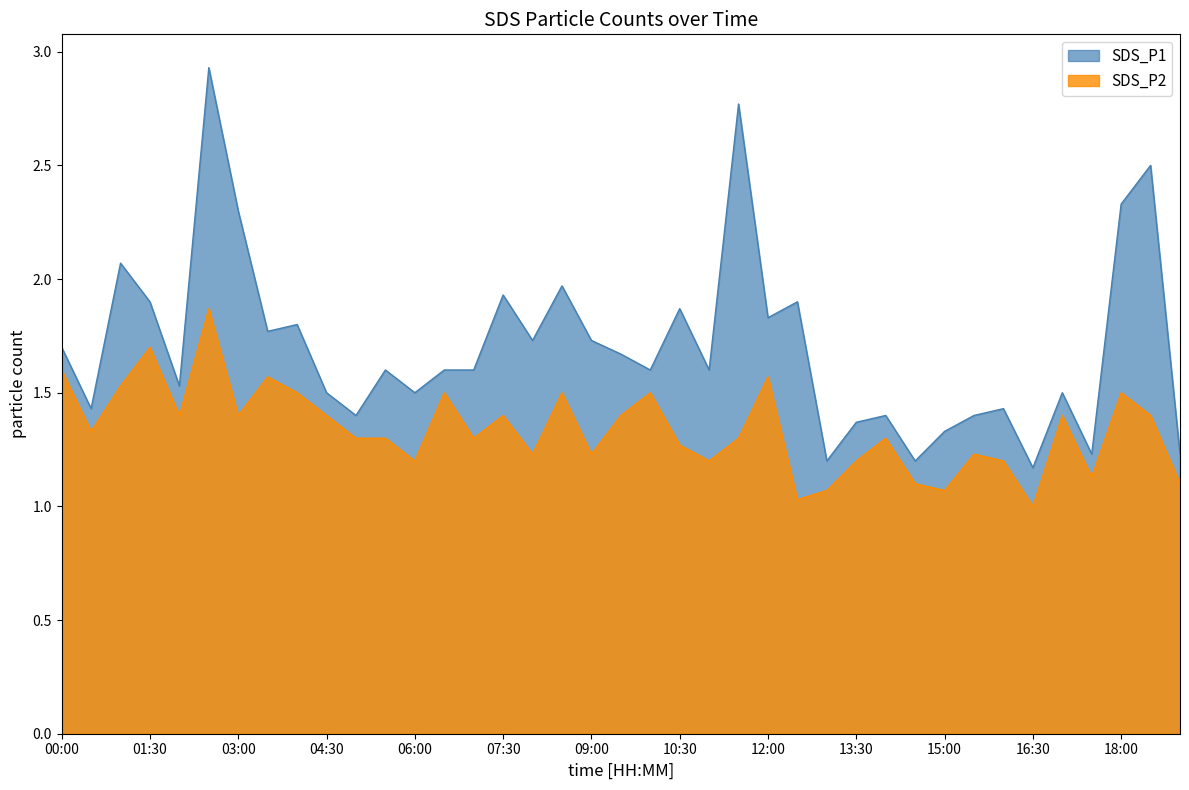

At which category does SDS_P2 reach its first local valley?

00:30